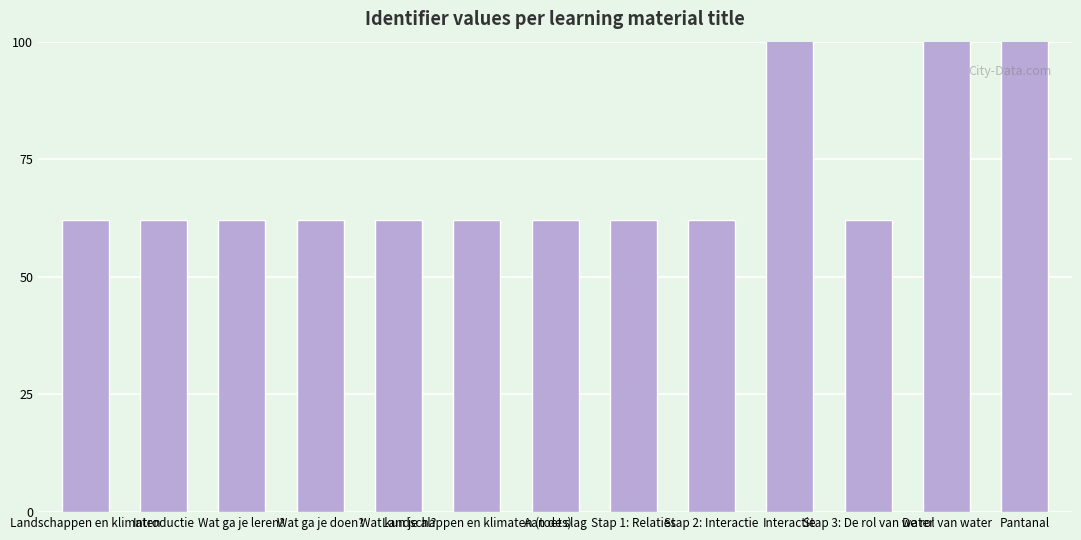

What is the maximum value shown in the chart?

152.0